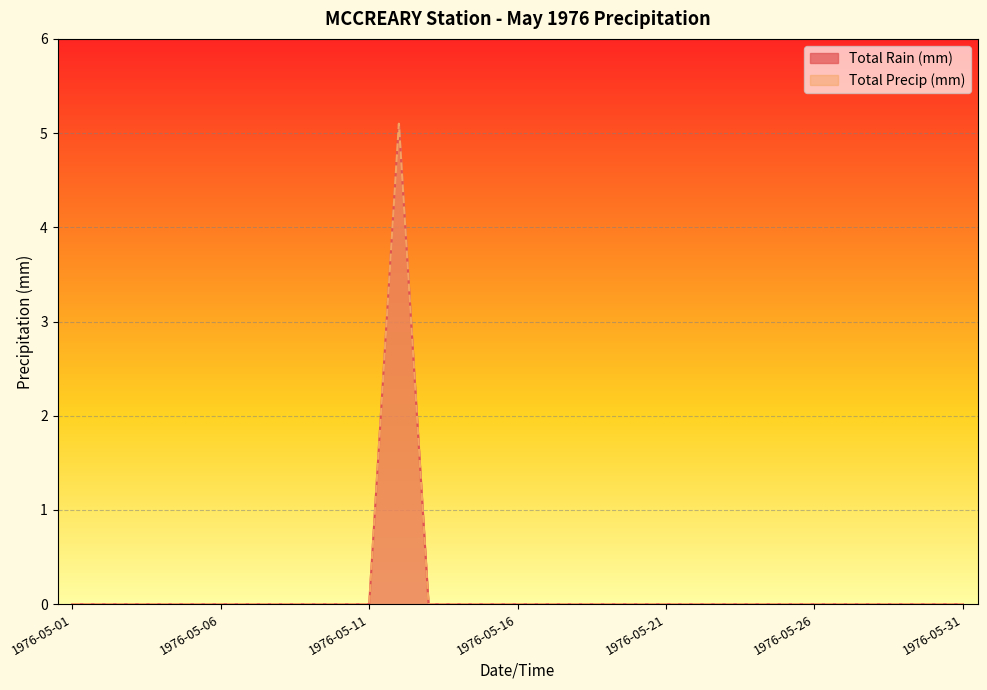

Rank the series at 1976-05-15 from highest to lowest value.

Total Rain (mm), Total Precip (mm)